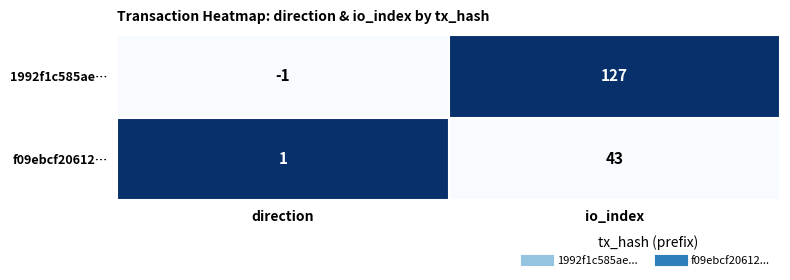

True or false: f09ebcf20612… has a value of 1 at direction.

True